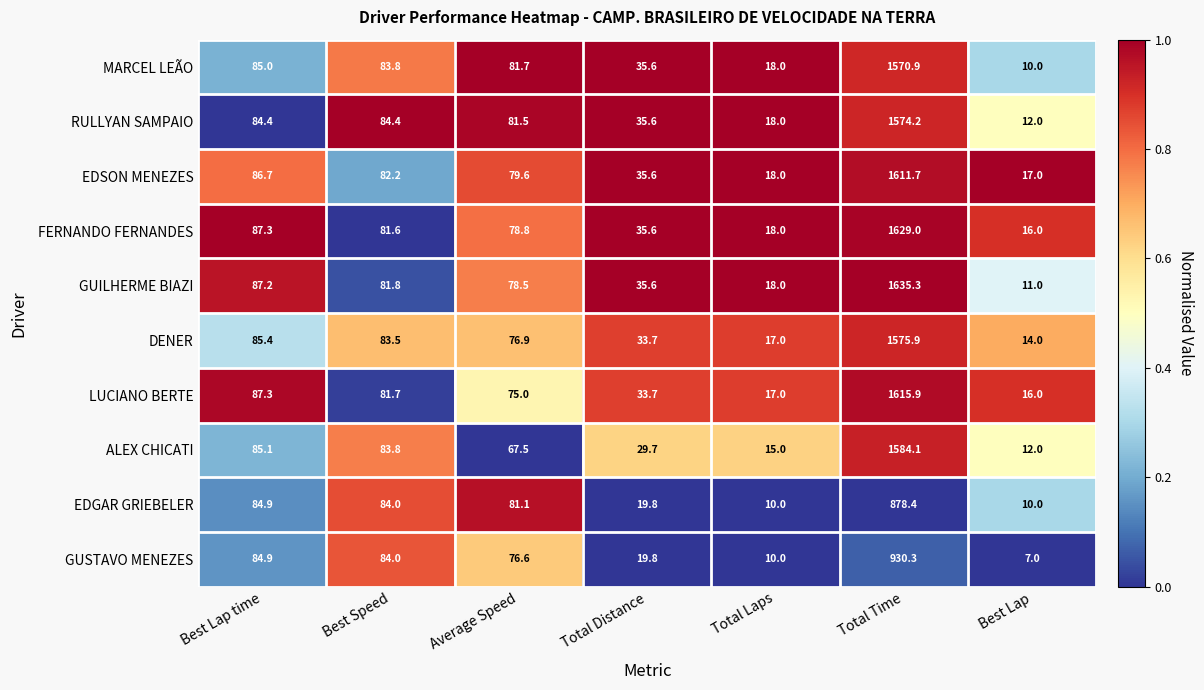

What is the total value across all series at Total Distance?

314.7